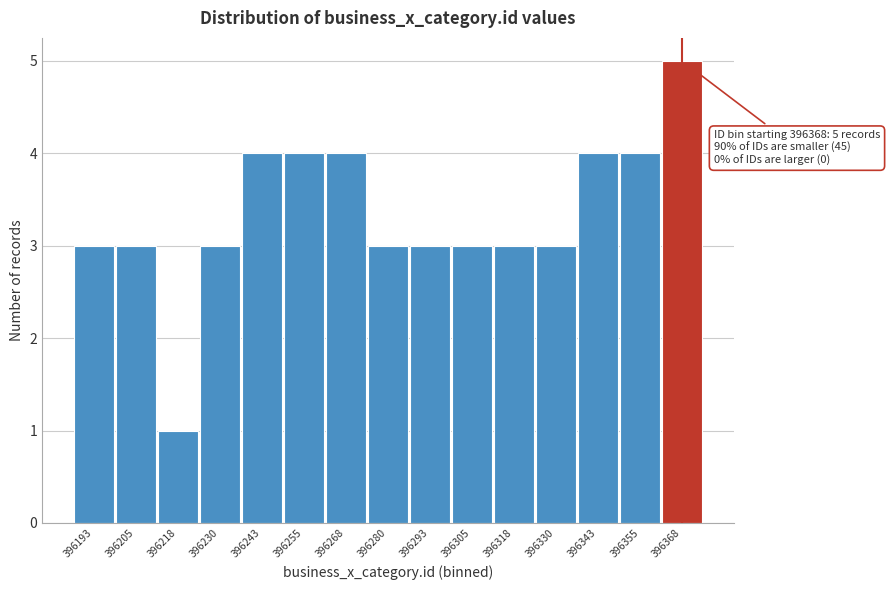

Reading left to right, what are all the values shown in this chart?

3	3	1	3	4	4	4	3	3	3	3	3	4	4	5